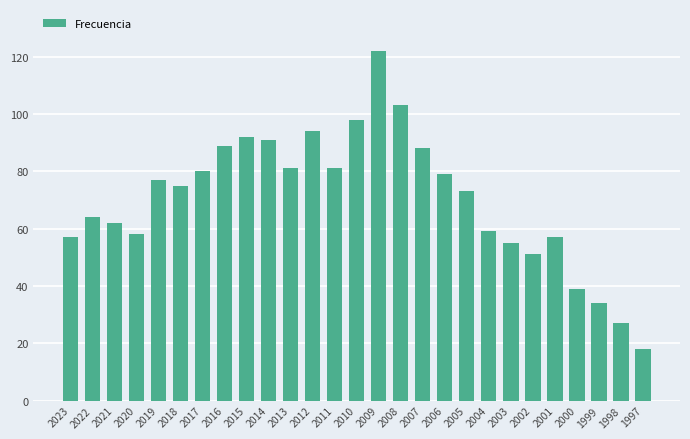

Reading left to right, list all the values displayed in this chart.

2023=57	2022=64	2021=62	2020=58	2019=77	2018=75	2017=80	2016=89	2015=92	2014=91	2013=81	2012=94	2011=81	2010=98	2009=122	2008=103	2007=88	2006=79	2005=73	2004=59	2003=55	2002=51	2001=57	2000=39	1999=34	1998=27	1997=18